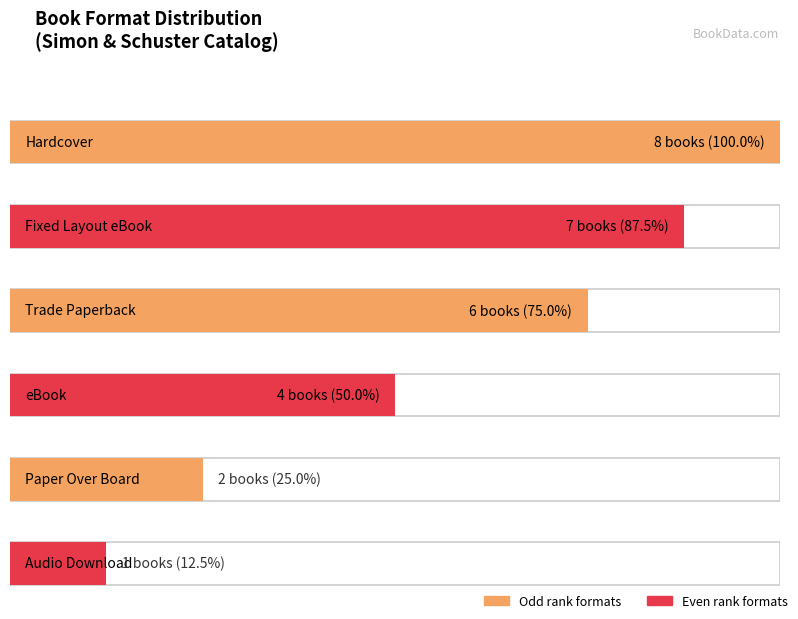

What is the sum of the values at Trade Paperback and Hardcover?

14